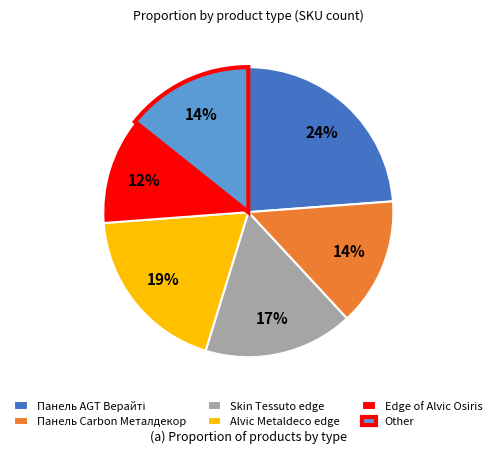

Do Skin Tessuto edge and Alvic Metaldeco edge together represent more than half of the pie?

No